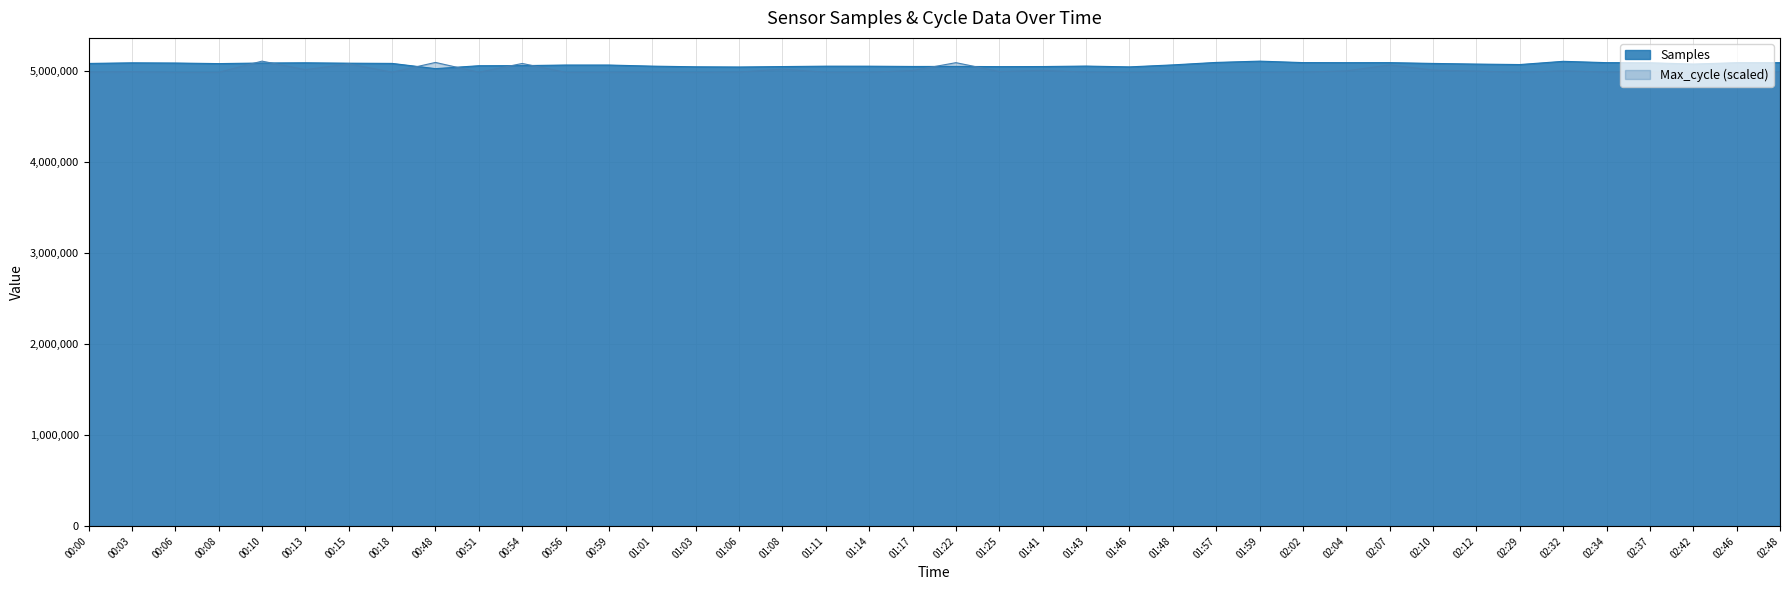

In Samples, how many points are higher than both neighbors (excluding endpoints)?

9